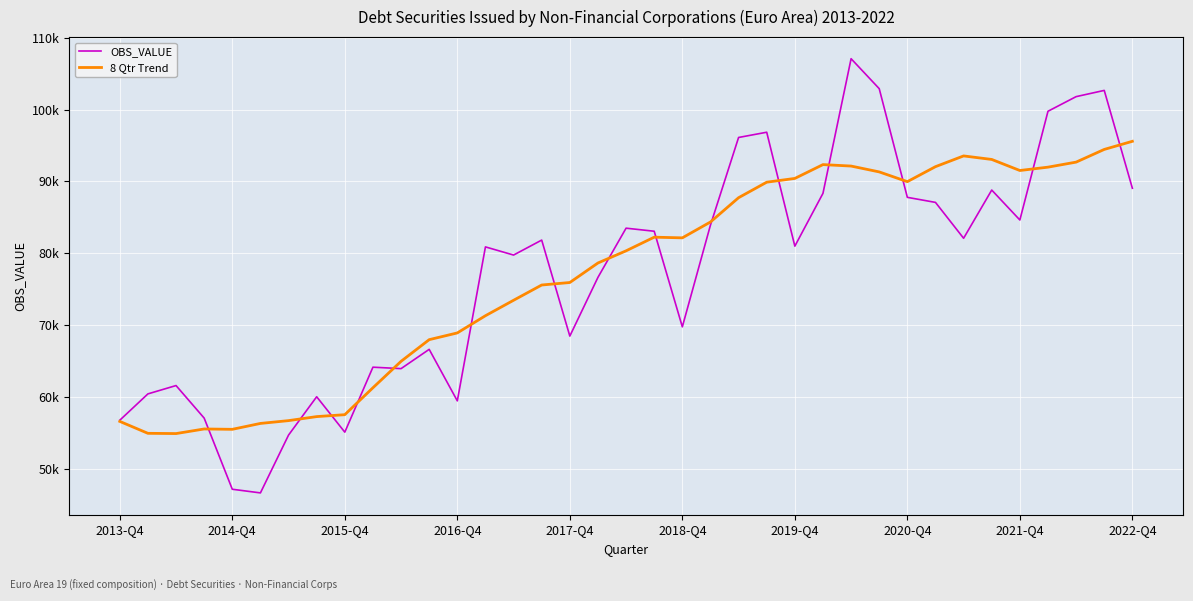

What are all the series names shown in the legend?

OBS_VALUE, 8 Qtr Trend